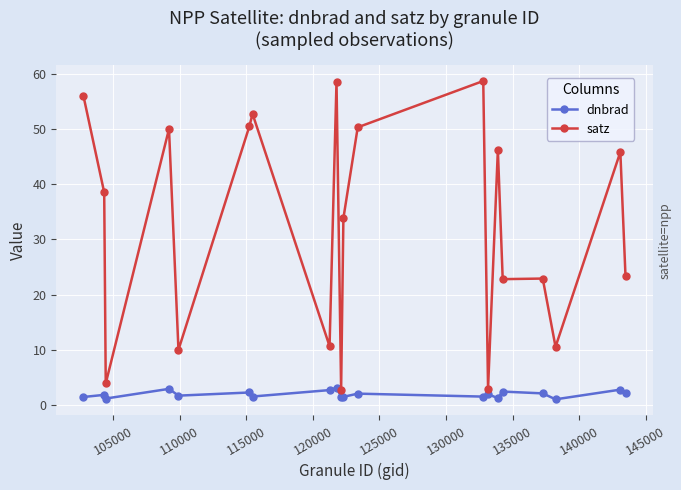

What is the minimum value shown in the chart?

1.0